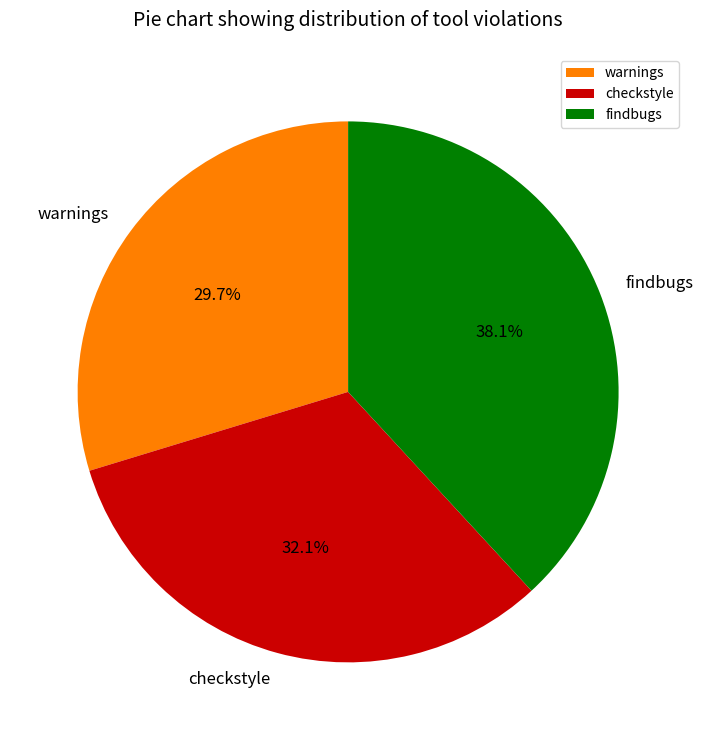

Which slice is the largest?

findbugs